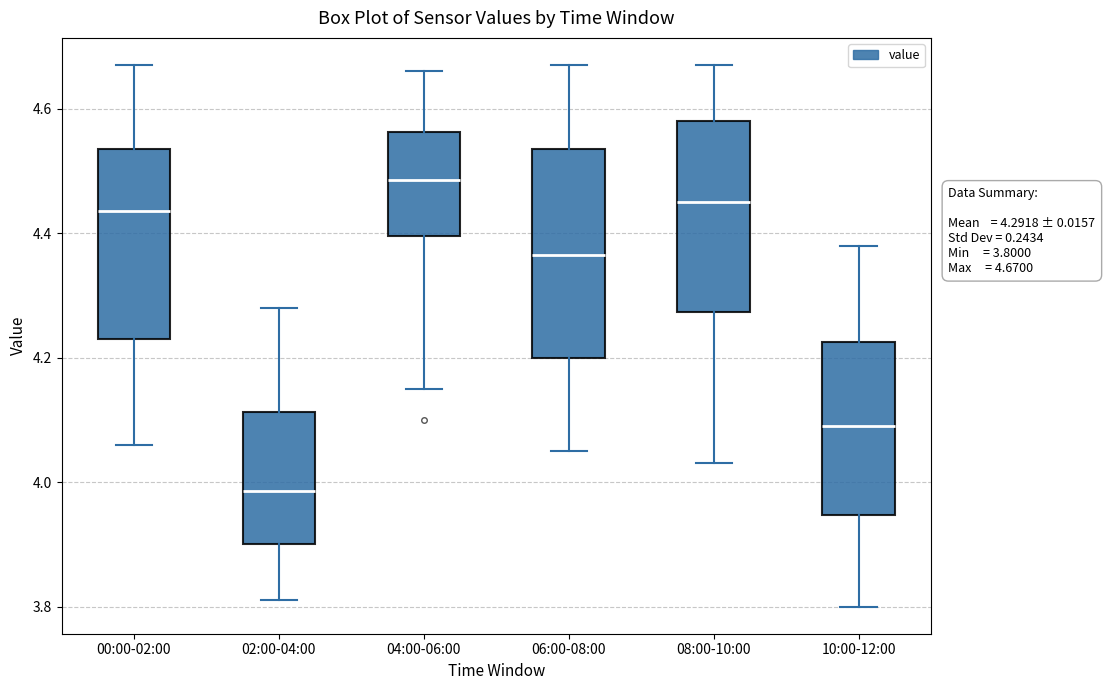

Which box's median line is the highest?

04:00-06:00